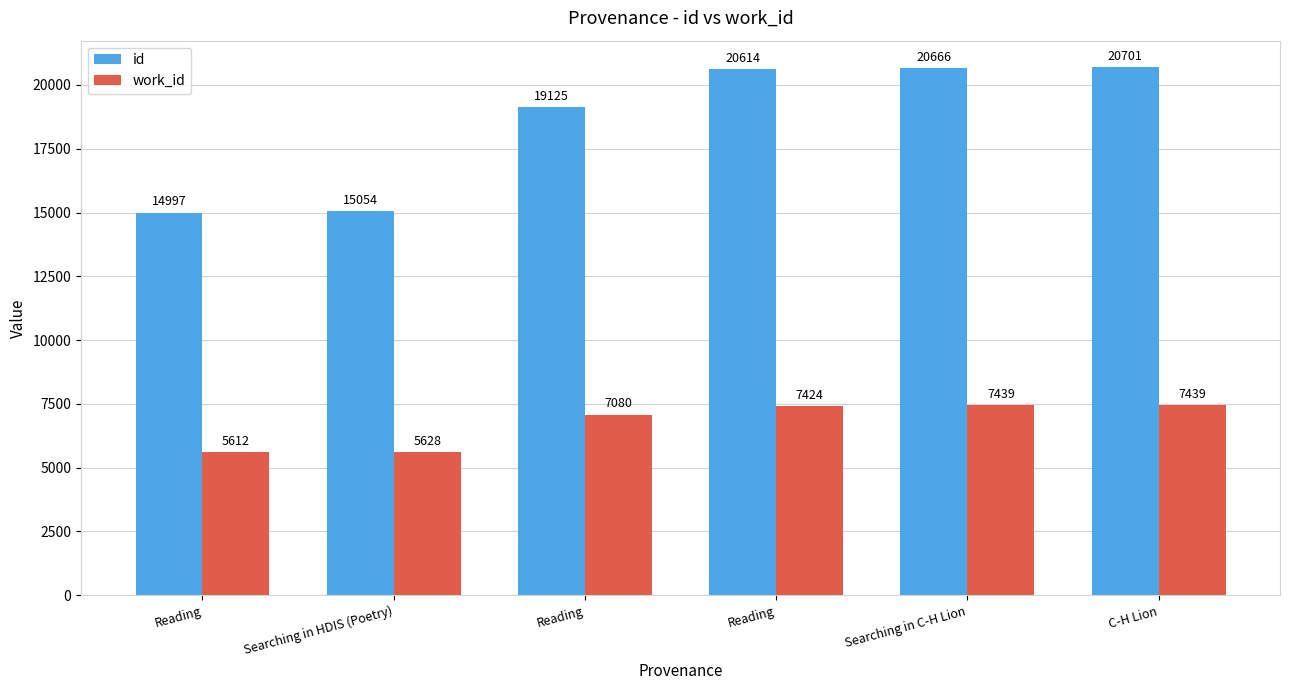

How many series are shown in this chart?

2